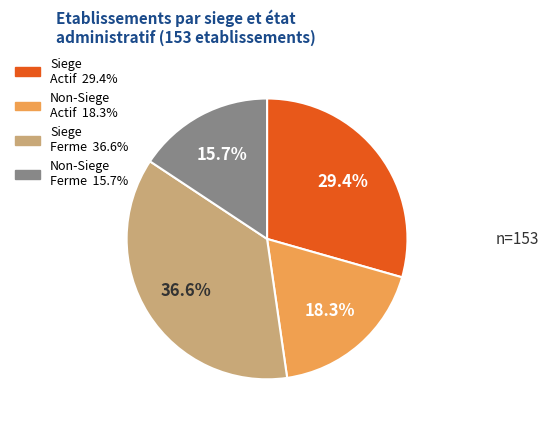

Does any single category account for the majority?

No